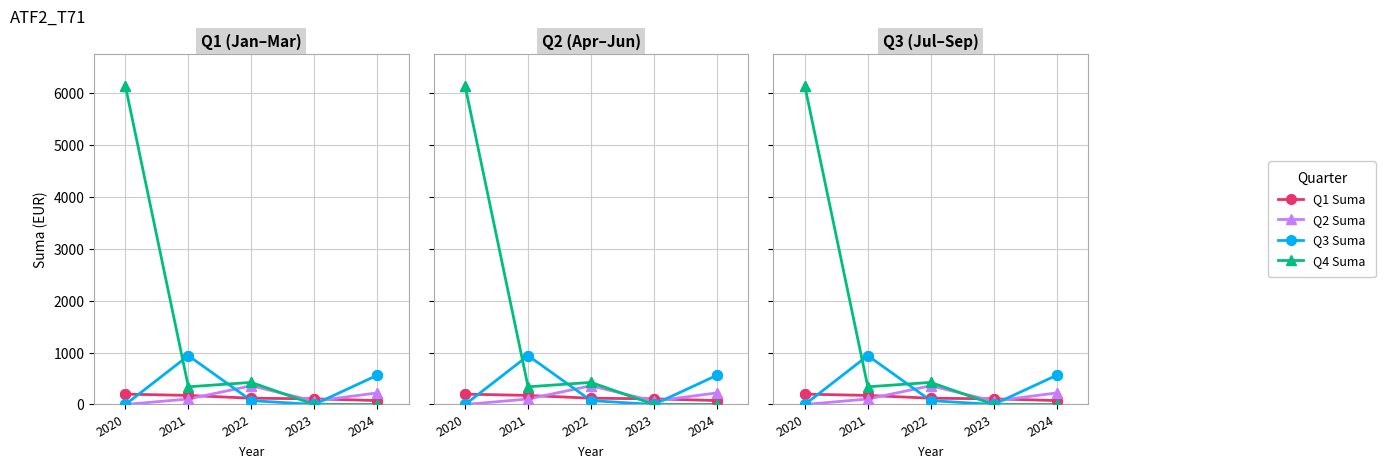

What are all the series names shown in the legend?

Q1 Suma, Q2 Suma, Q3 Suma, Q4 Suma